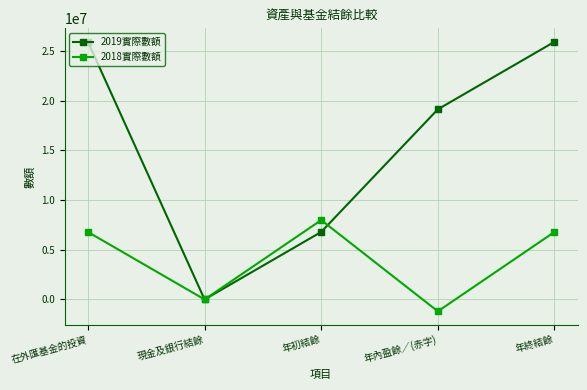

True or false: 2019實際數額 has more than 1 interior local peaks.

False